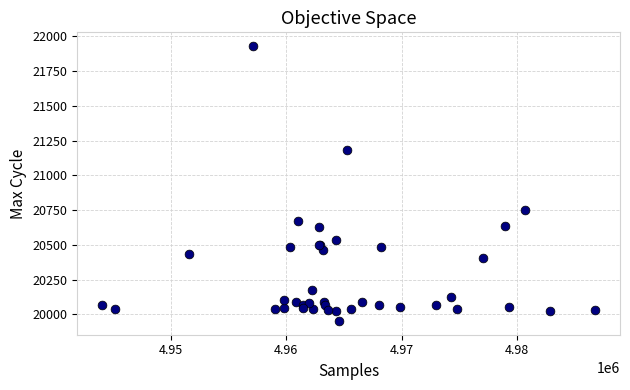

What Y value in the scatter plot is closest to 20941?

20750